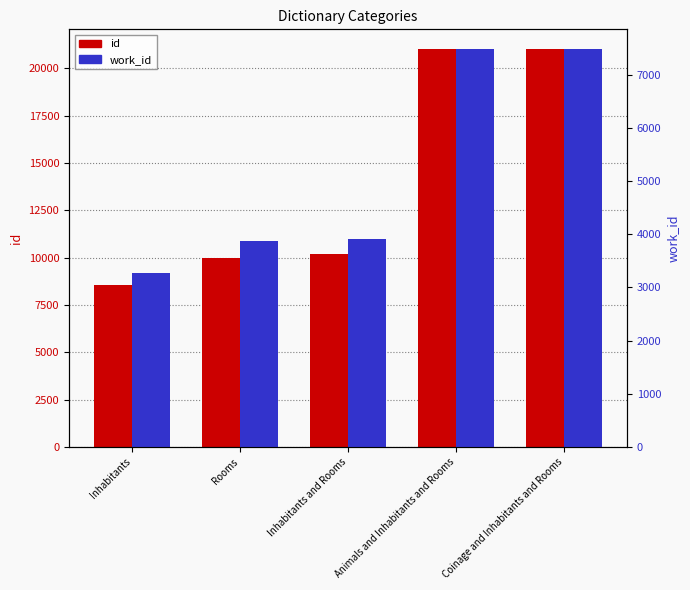

Reading left to right, transcribe all the data shown in this chart.

id: Inhabitants=8536	Rooms=9968	Inhabitants and Rooms=10167	Animals and Inhabitants and Rooms=20994	Coinage and Inhabitants and Rooms=21004
work_id: Inhabitants=3275	Rooms=3866	Inhabitants and Rooms=3916	Animals and Inhabitants and Rooms=7476	Coinage and Inhabitants and Rooms=7476